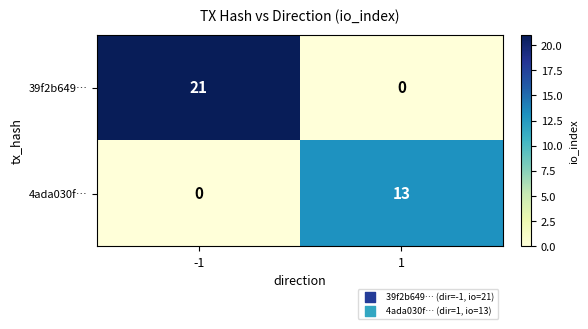

Rank the series by their average value, from lowest to highest.

4ada030f…, 39f2b649…